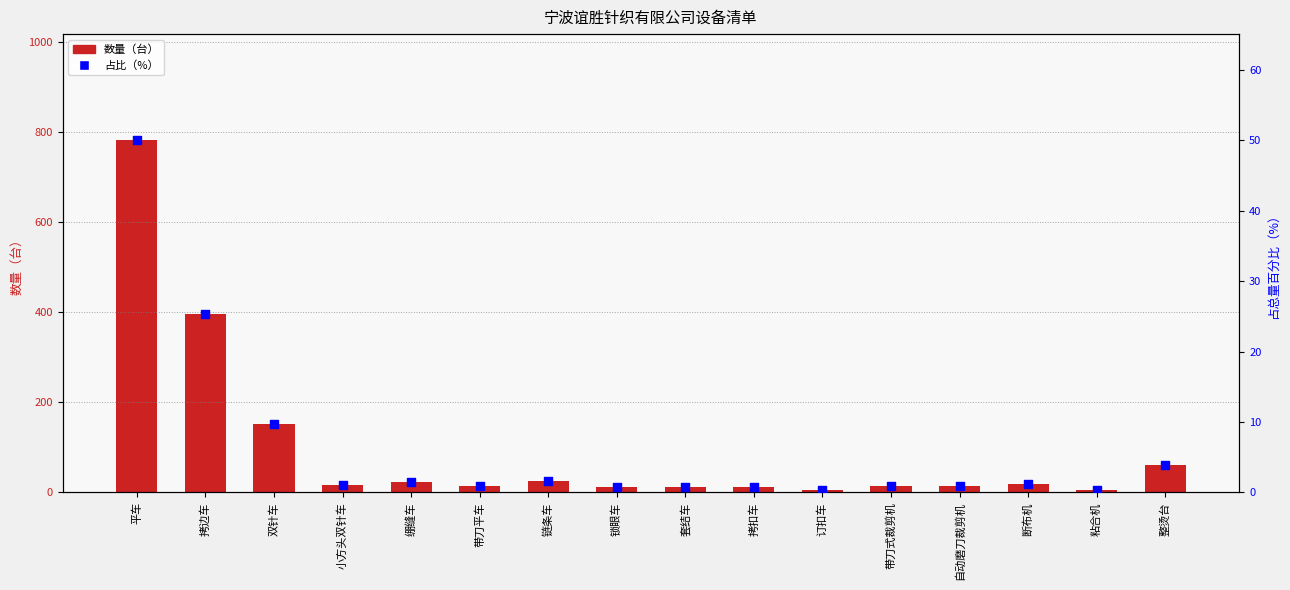

At which category is the sum across all series the highest?

平车